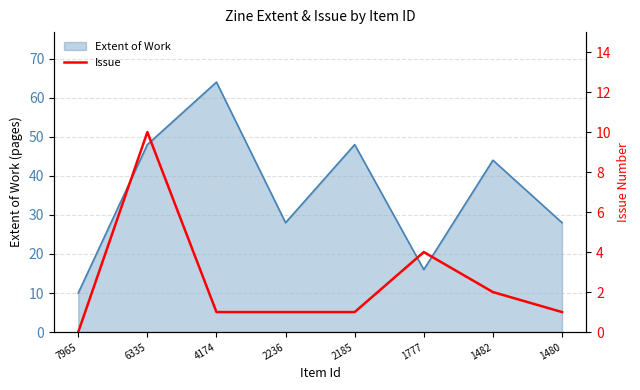

What is the difference between the maximum and minimum values?

10